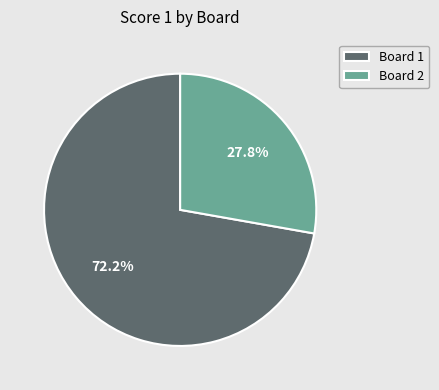

Which slice is the smallest?

Board 2